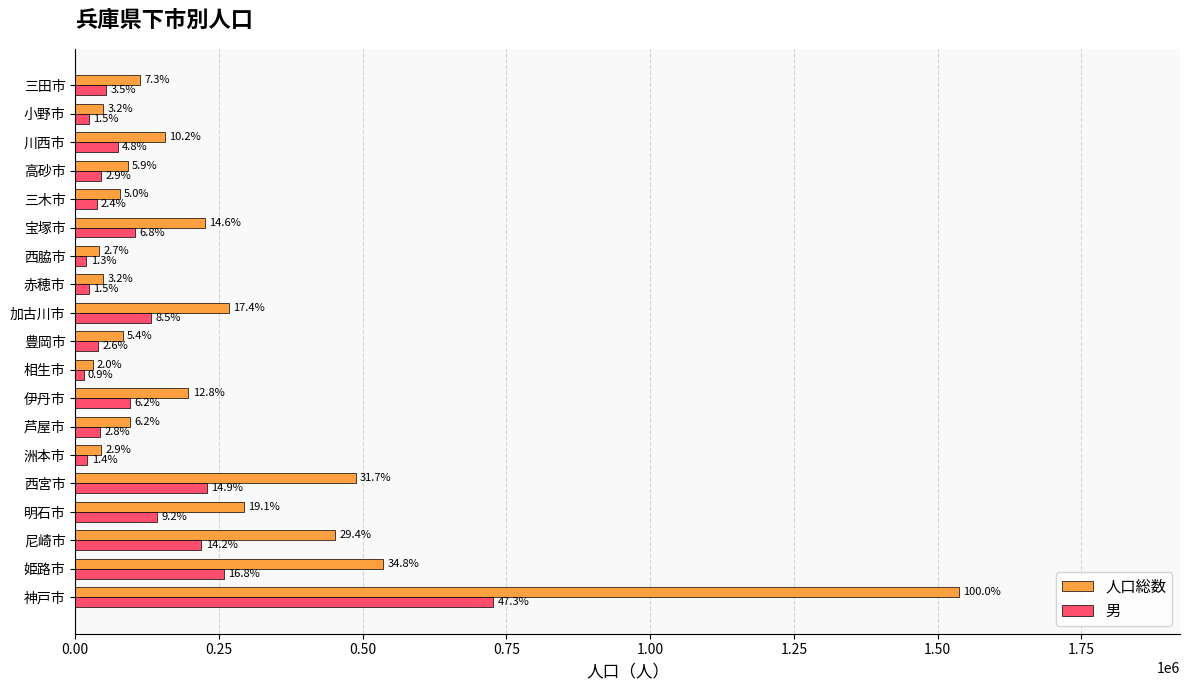

What are all the series names shown in the legend?

人口総数, 男